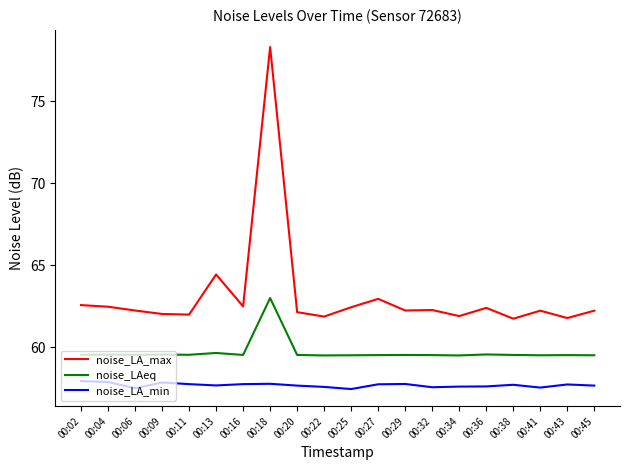

What value does the noise_LA_max series have at 00:20?

62.1